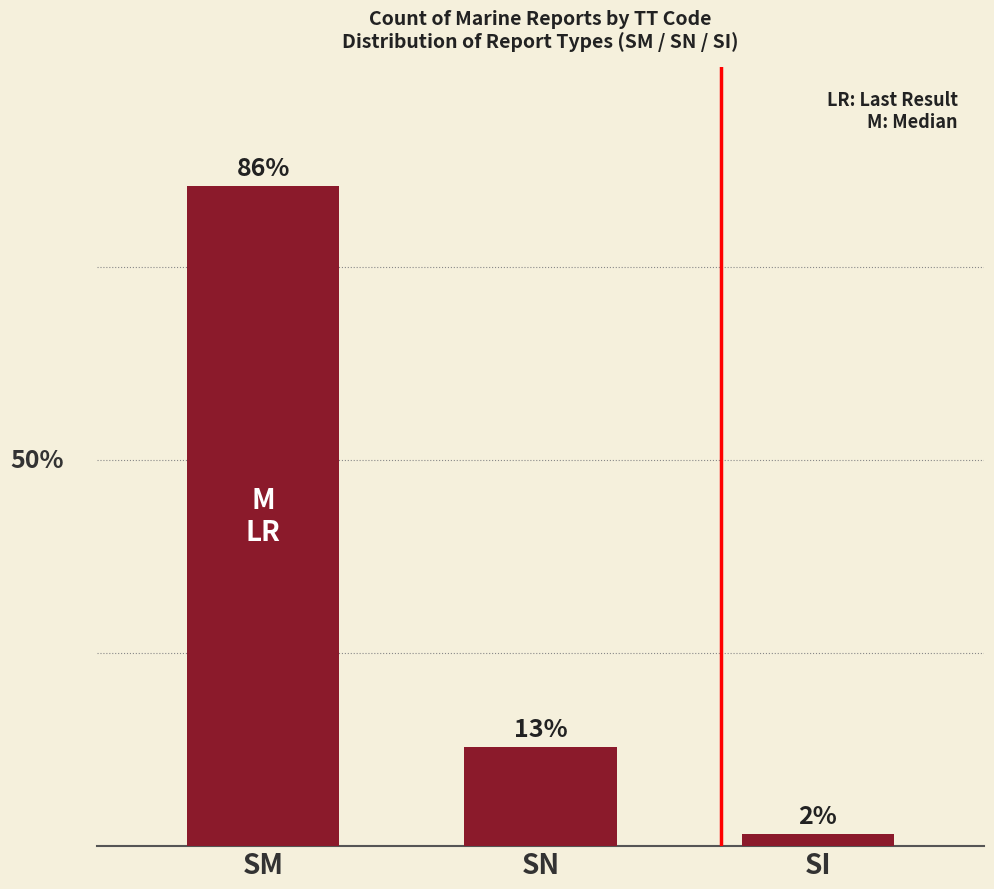

Does the chart contain any negative values?

No